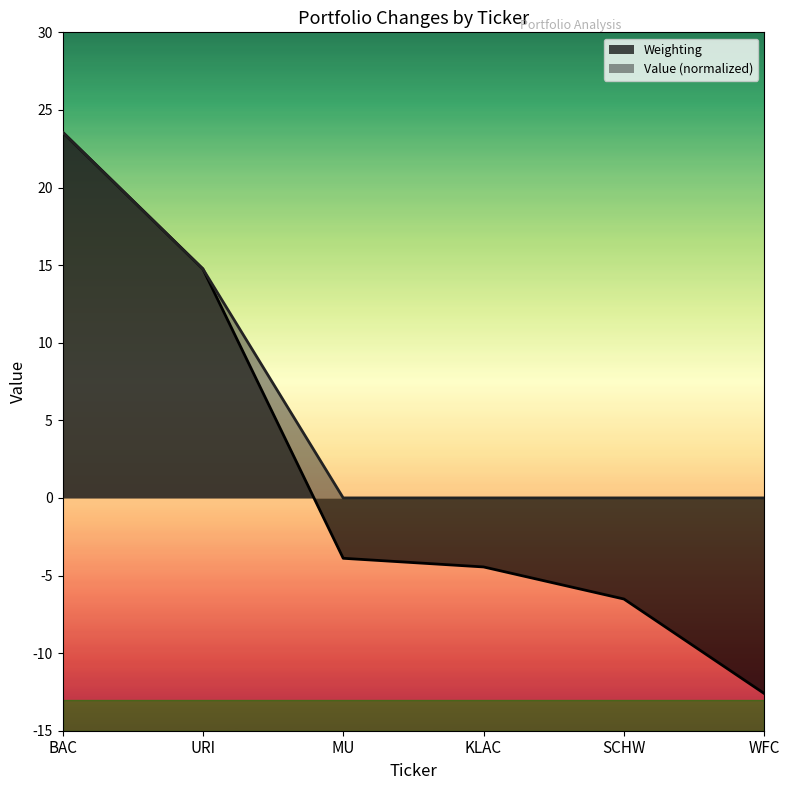

What is the difference between the maximum and minimum values in the Weighting series?

36.2